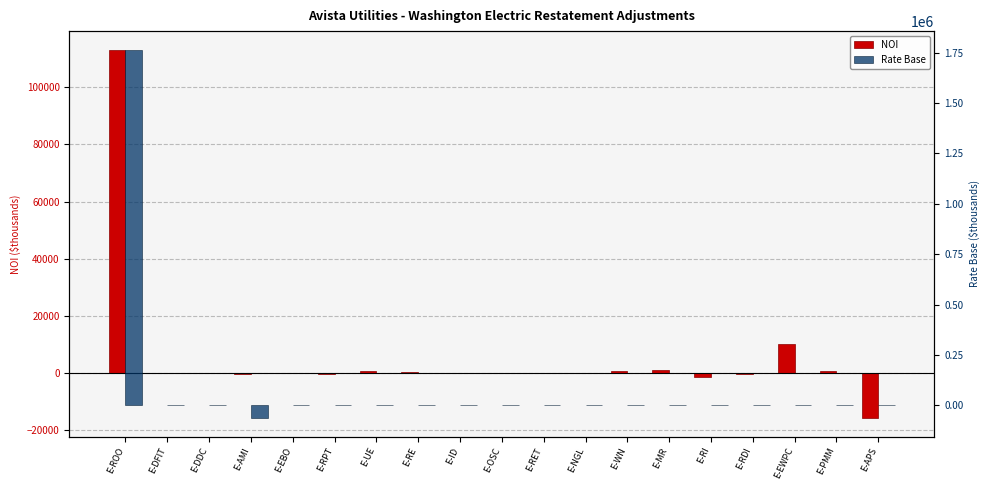

What is the difference between the maximum and second lowest values in the Rate Base series?

1765704.0